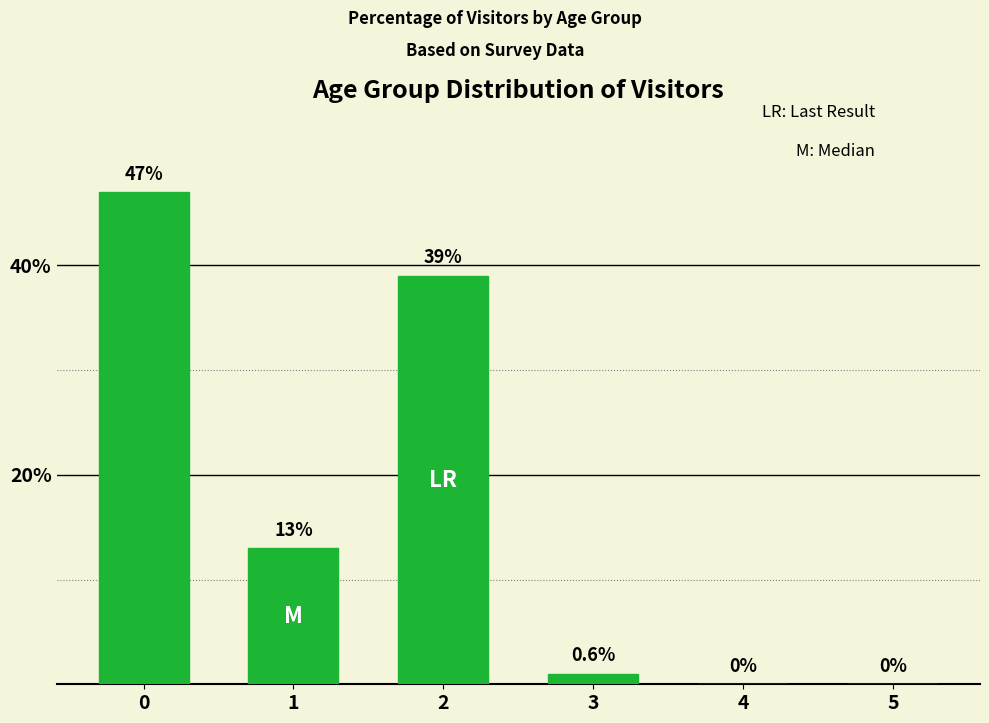

Reading left to right, transcribe all the data shown in this chart.

0=47	1=13	2=39	3=1	4=0	5=0